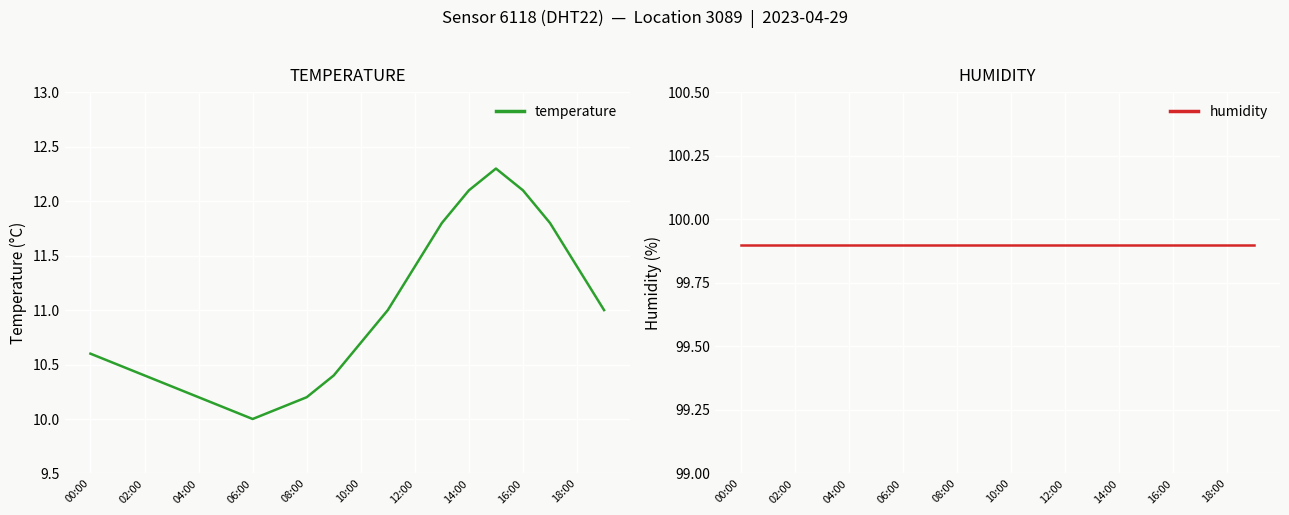

What is the value of the humidity point at the 16th from the left?

99.9